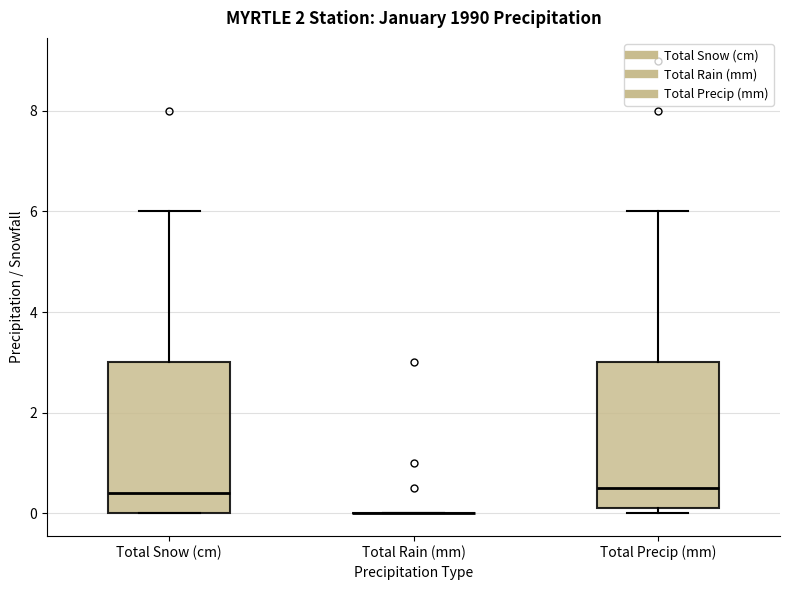

Reading left to right, read every box against the y-axis: the position of its median line, the range the box covers, and the ends of its whiskers. The values are not printed on the chart, so give them approximately, as read against the axis.

Total Snow (cm): median 0.4, box 0.0 to 3.0, whiskers 0.0 to 6.0
Total Rain (mm): box collapsed to a line at 0.0, whiskers 0.0 to 0.0
Total Precip (mm): median 0.6, box 0.2 to 3.0, whiskers 0.0 to 6.0